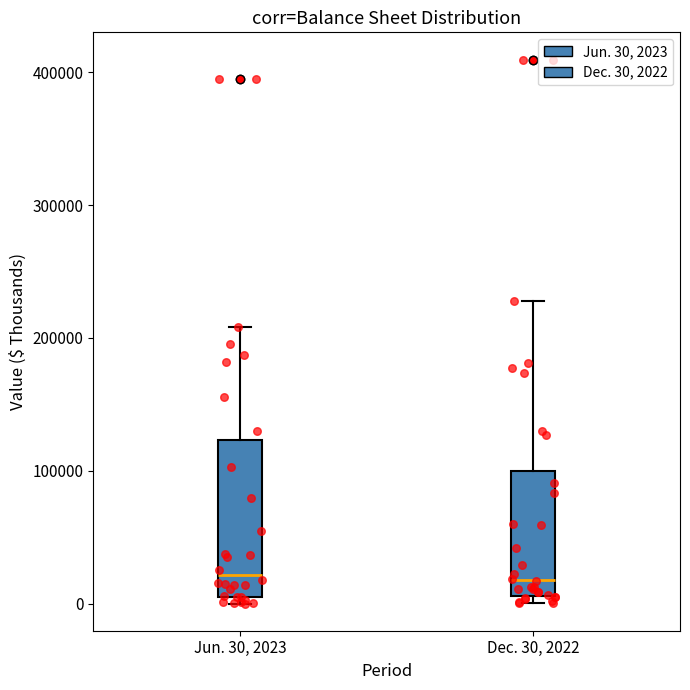

Where is the upper edge of the box for Dec. 30, 2022 on the y-axis? The values are not printed on the chart, so give them approximately, as read against the axis.

100000